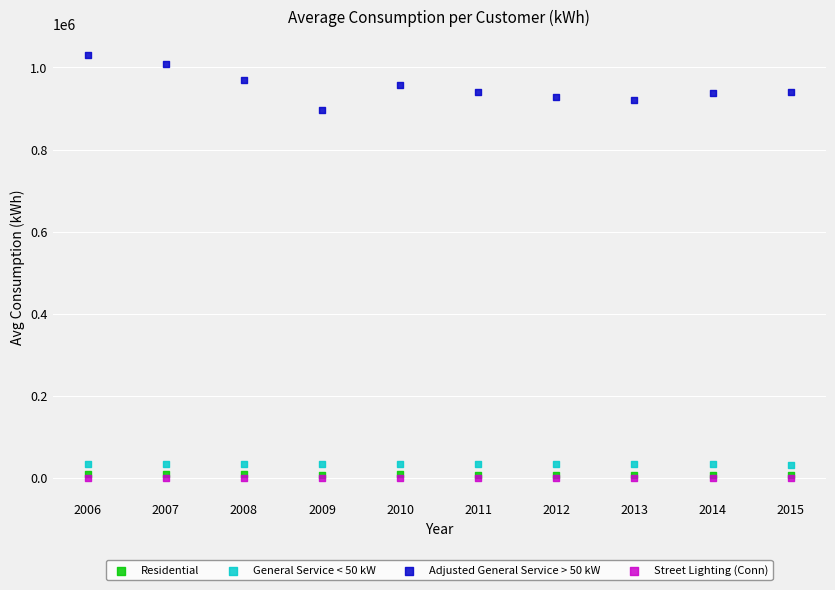

What are all the series names shown in the legend?

Residential, General Service < 50 kW, Adjusted General Service > 50 kW, Street Lighting (Conn)